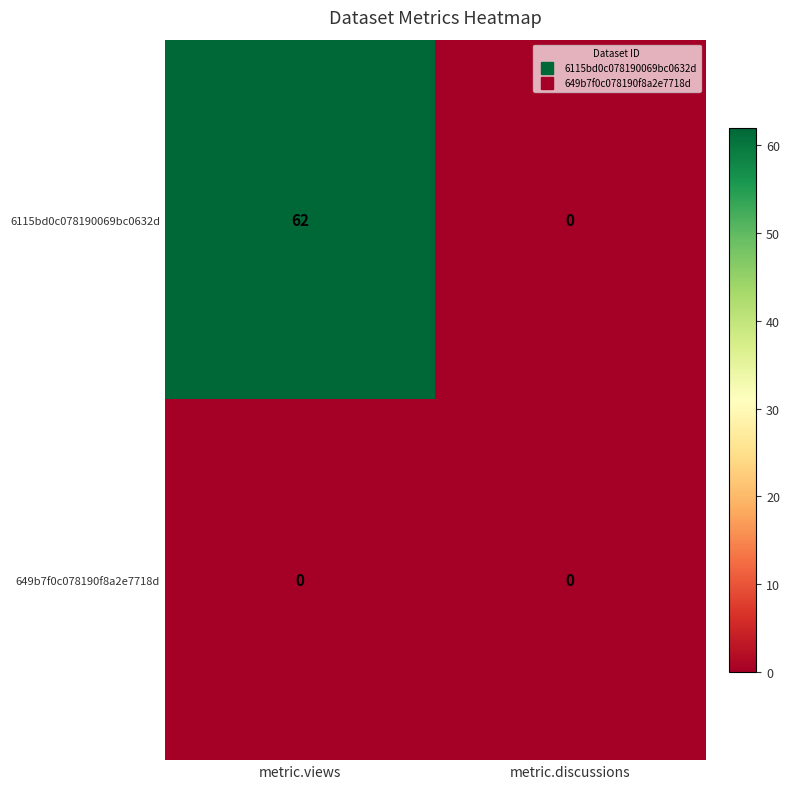

What is the difference between the maximum and minimum values in the 6115bd0c078190069bc0632d series?

62